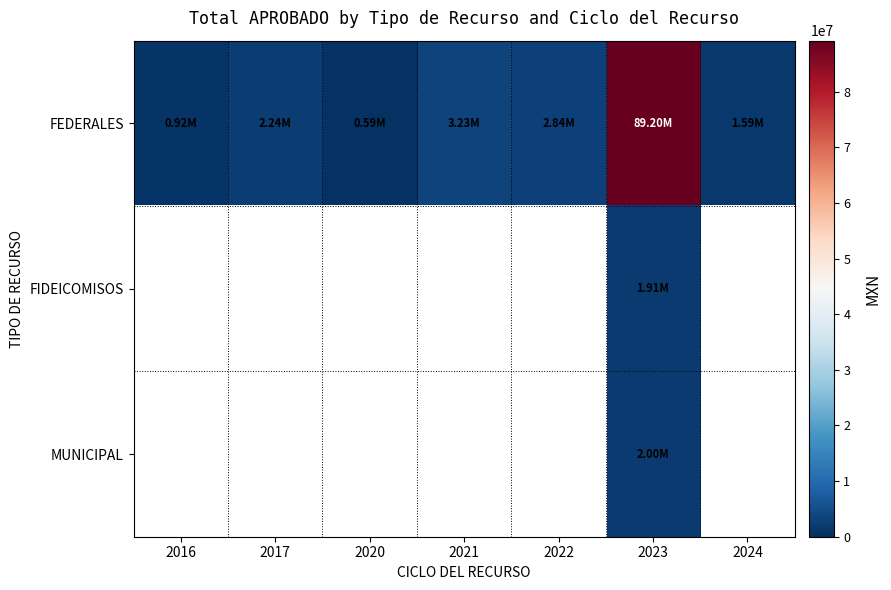

At how many categories does at least one series exceed 37169245?

1